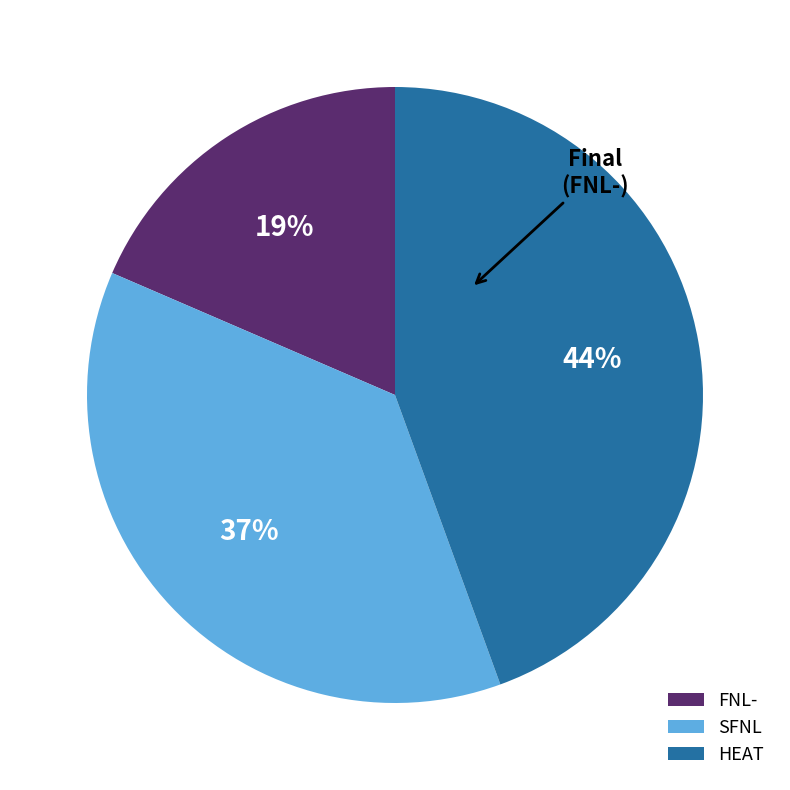

Which category has the biggest portion of the pie?

HEAT